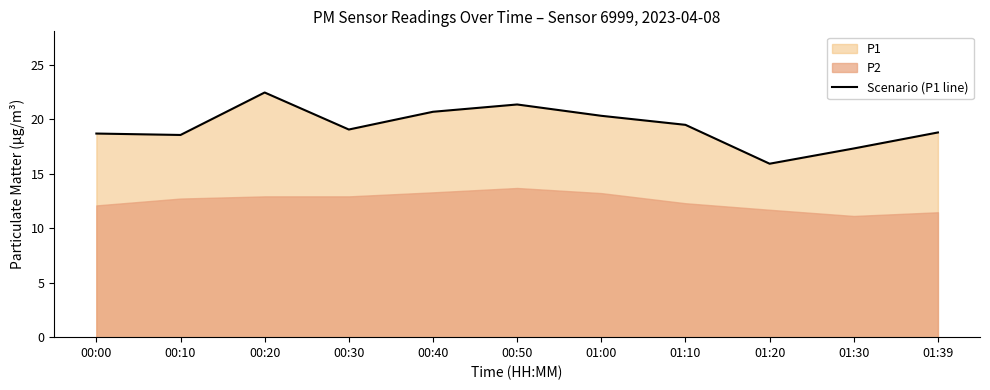

Which has a higher value, 00:20 or 00:10?

00:20